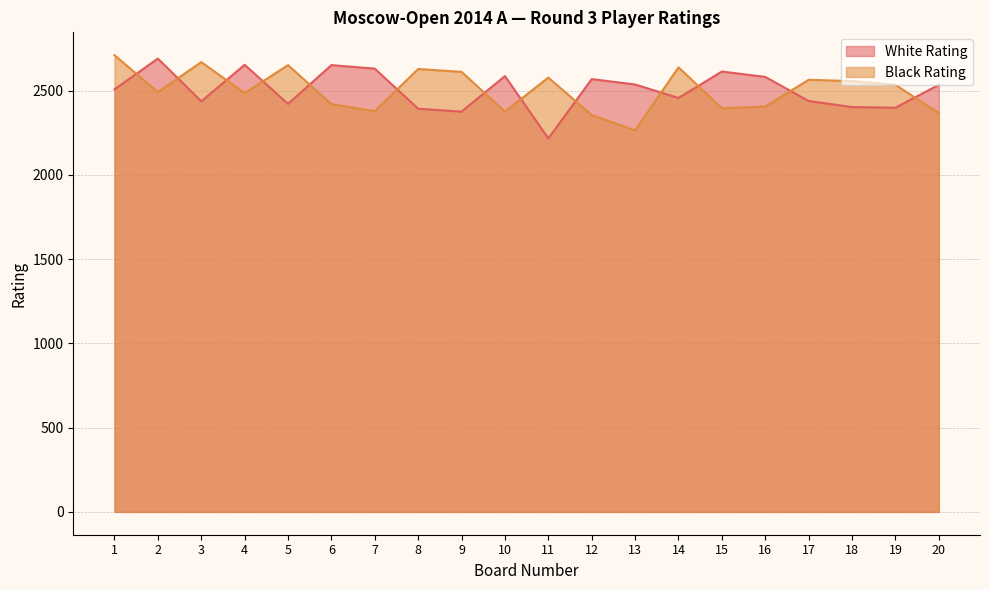

Reading left to right, transcribe all the data shown in this chart.

White Rating: 2507	2690	2436	2653	2421	2651	2630	2392	2375	2586	2216	2568	2536	2456	2613	2581	2438	2402	2398	2534
Black Rating: 2710	2491	2669	2485	2651	2419	2378	2628	2611	2375	2577	2355	2264	2638	2395	2405	2564	2556	2534	2367